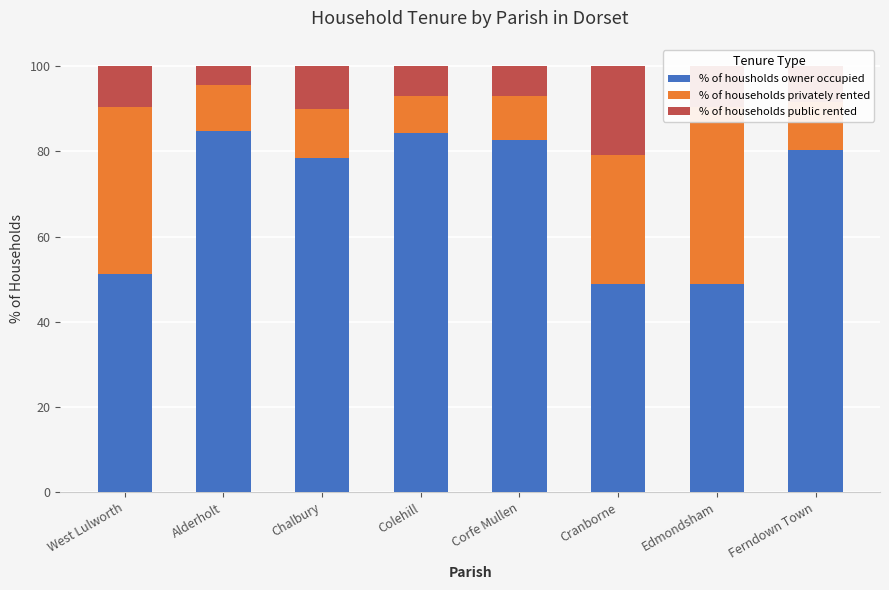

What is the sum of all % of households privately rented values?

163.5